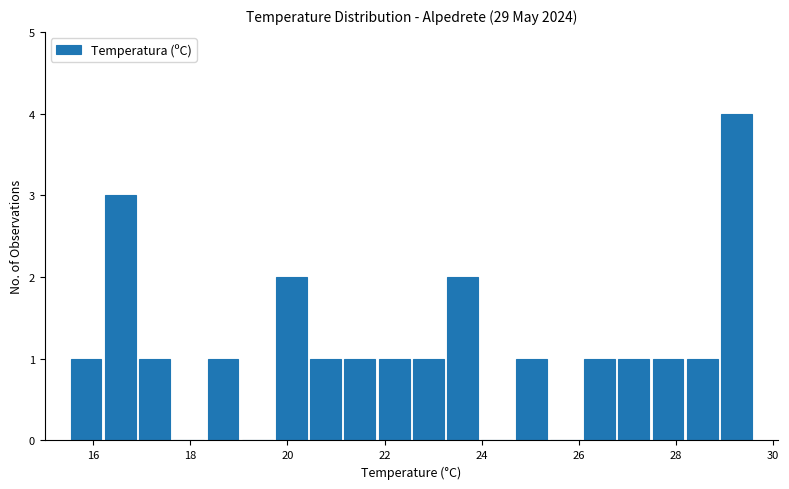

Around what value on the x-axis is the tallest bar? Give the approximate position of its centre, as read against the axis.

29.2